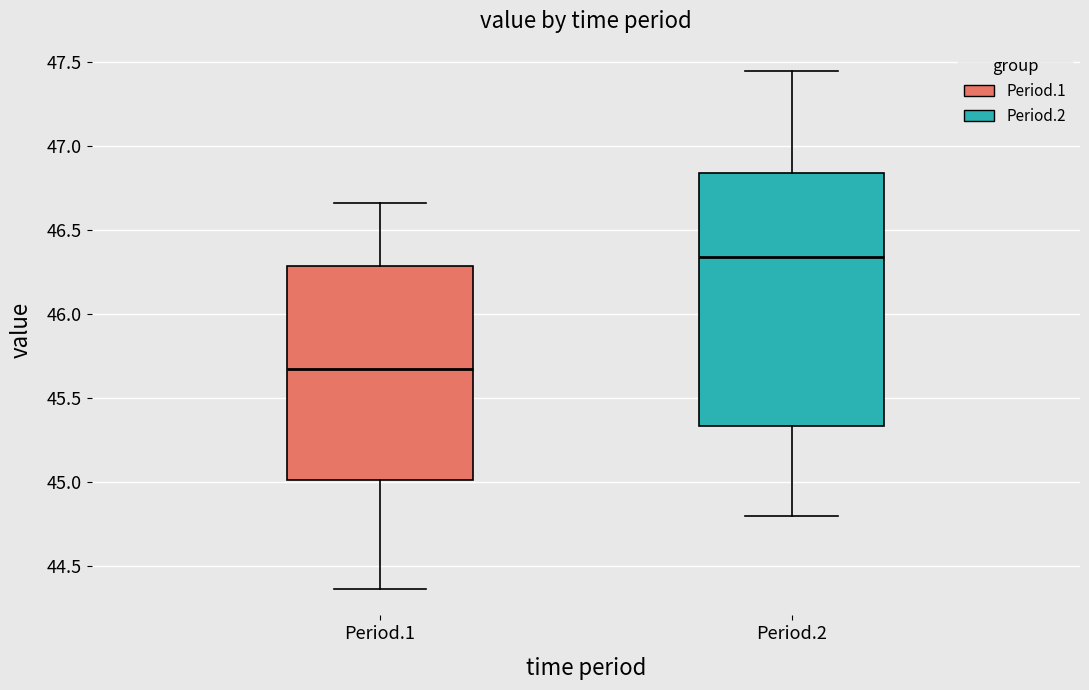

Which box is the tallest, from its lower edge to its upper edge?

Period.2